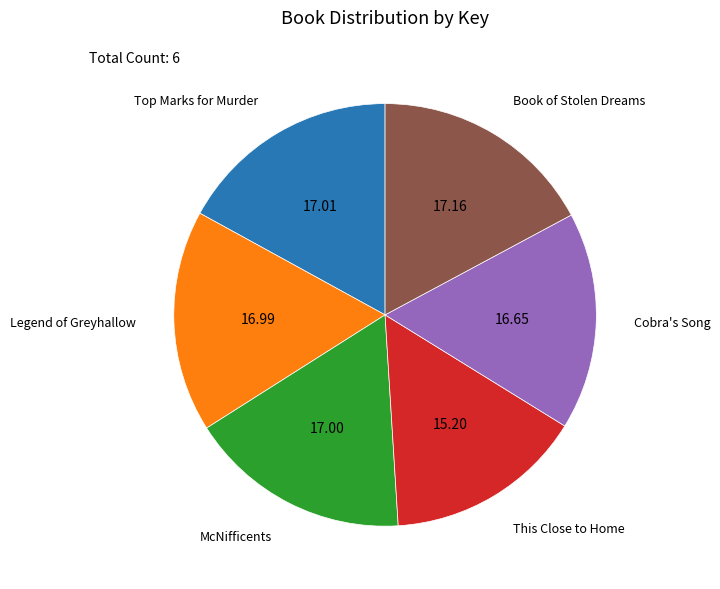

Is the sum of Cobra's Song and McNifficents greater than half?

No